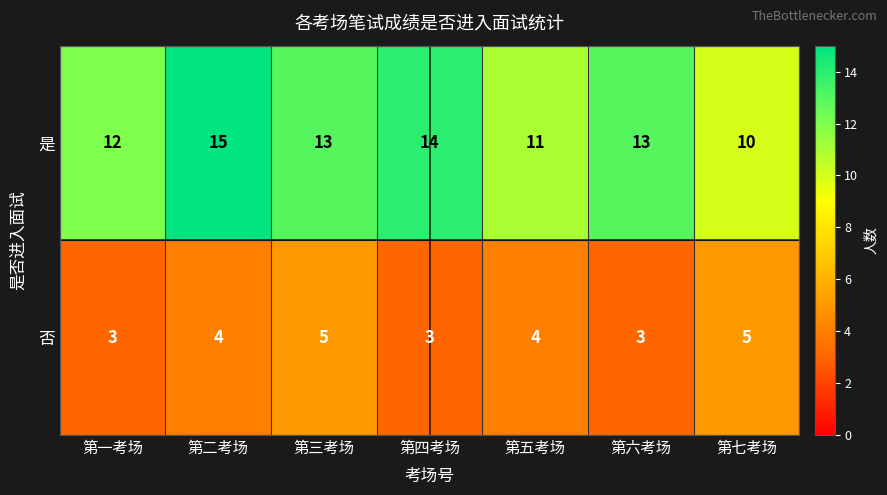

Count the 是 values in the range 11 to 14.

5